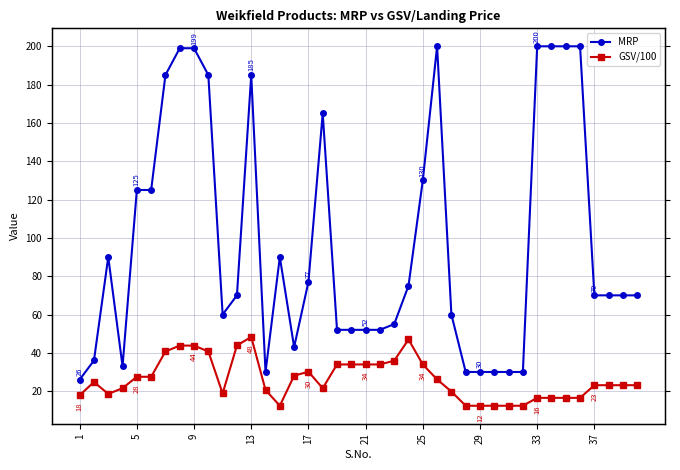

Which series changed the most between 12 and 18?

MRP